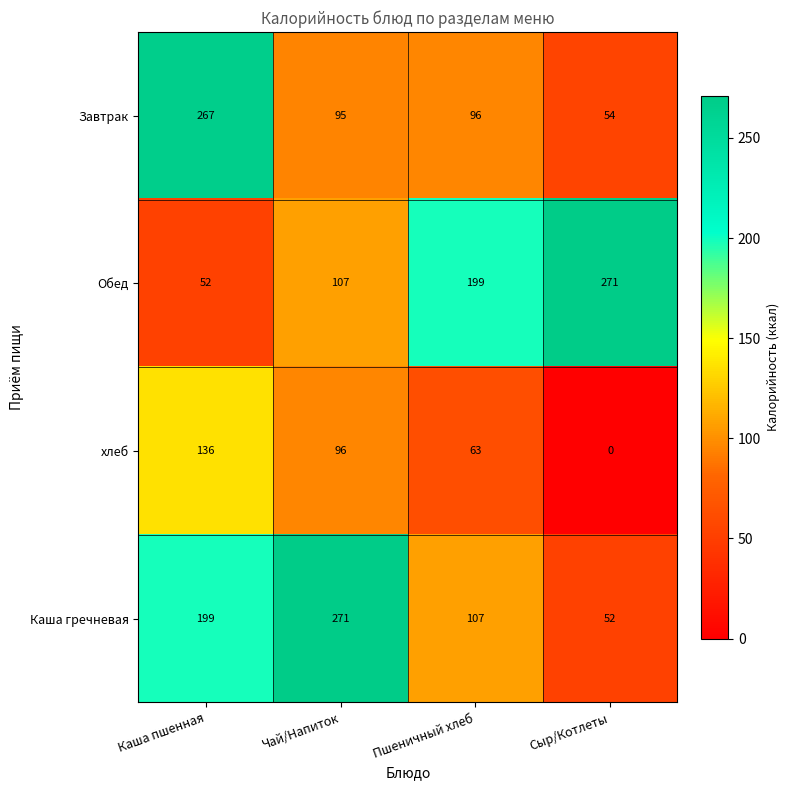

What is the spread (max minus min) of values at Сыр/Котлеты?

271